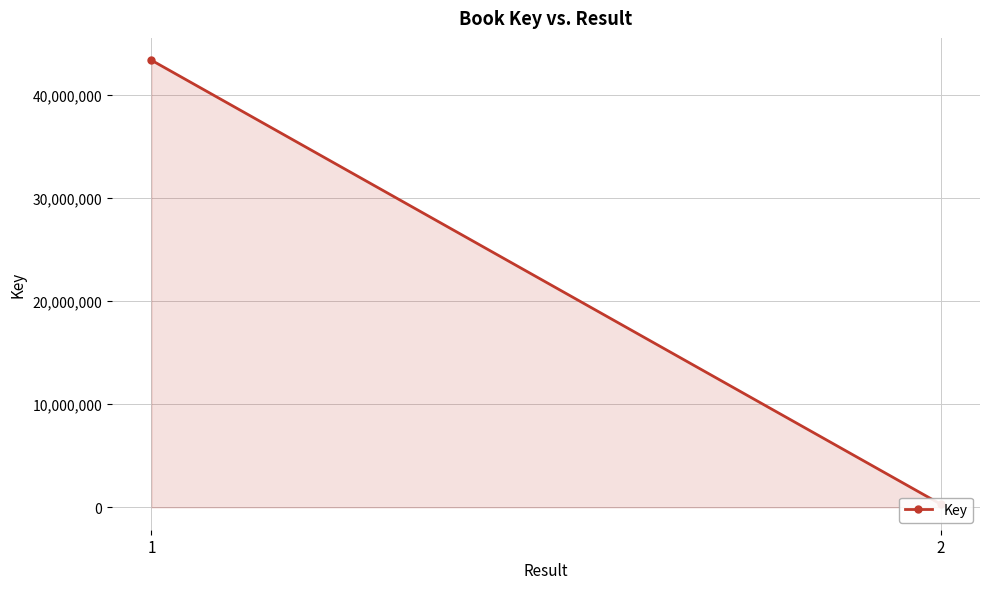

How many lines are shown in the chart?

1